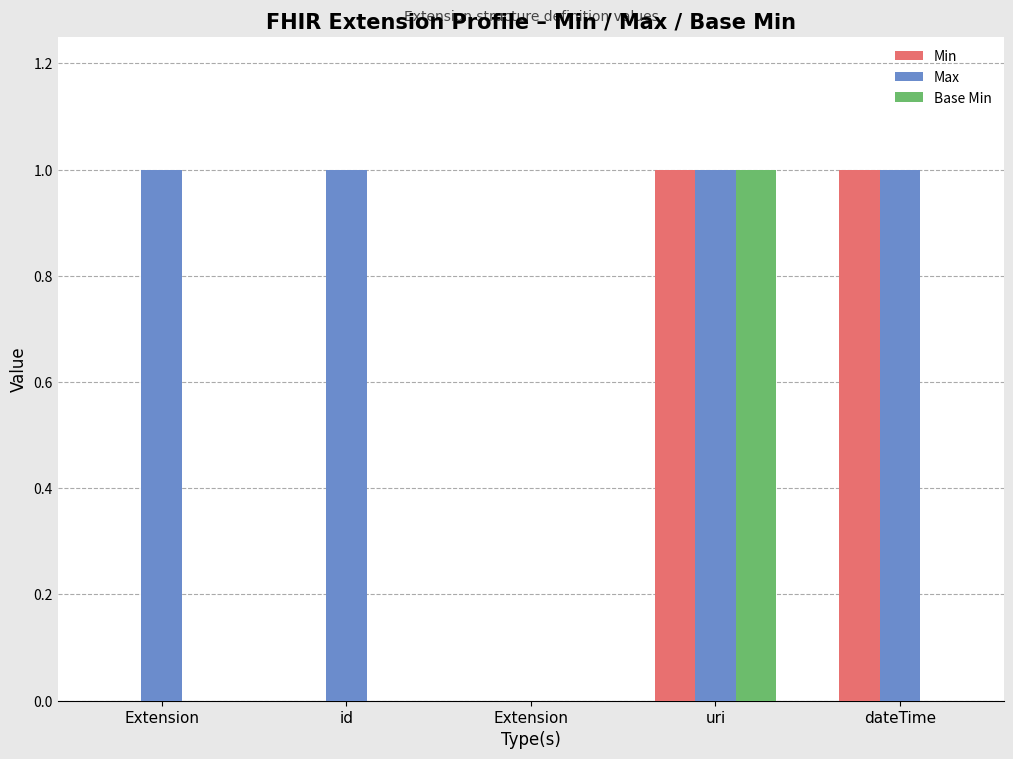

What is the total value across all series at Extension?

1